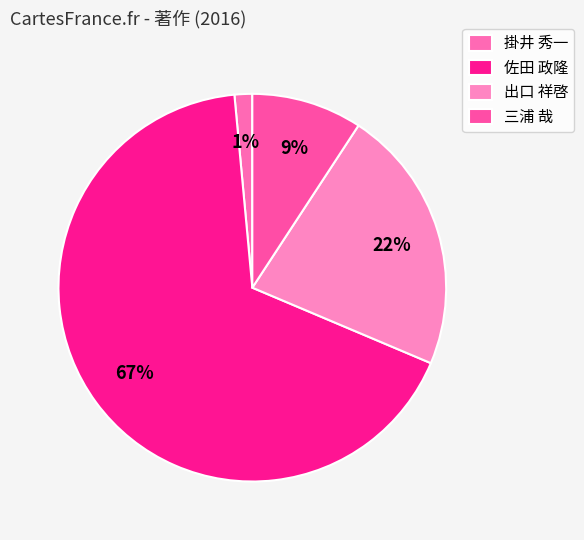

How many segments does this pie chart have?

4